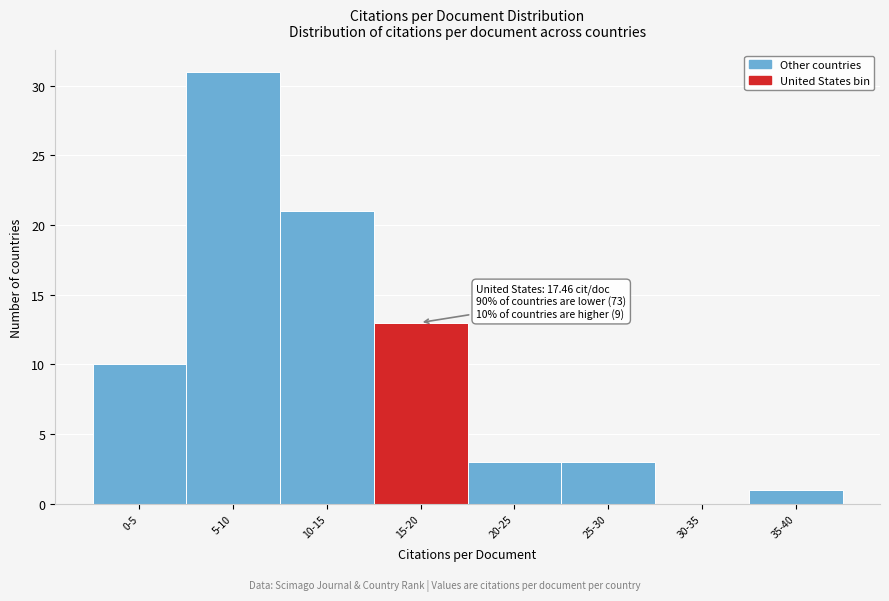

Reading left to right, extract all data points from this chart.

0-5=10	5-10=31	10-15=21	15-20=13	20-25=3	25-30=3	30-35=0	35-40=1